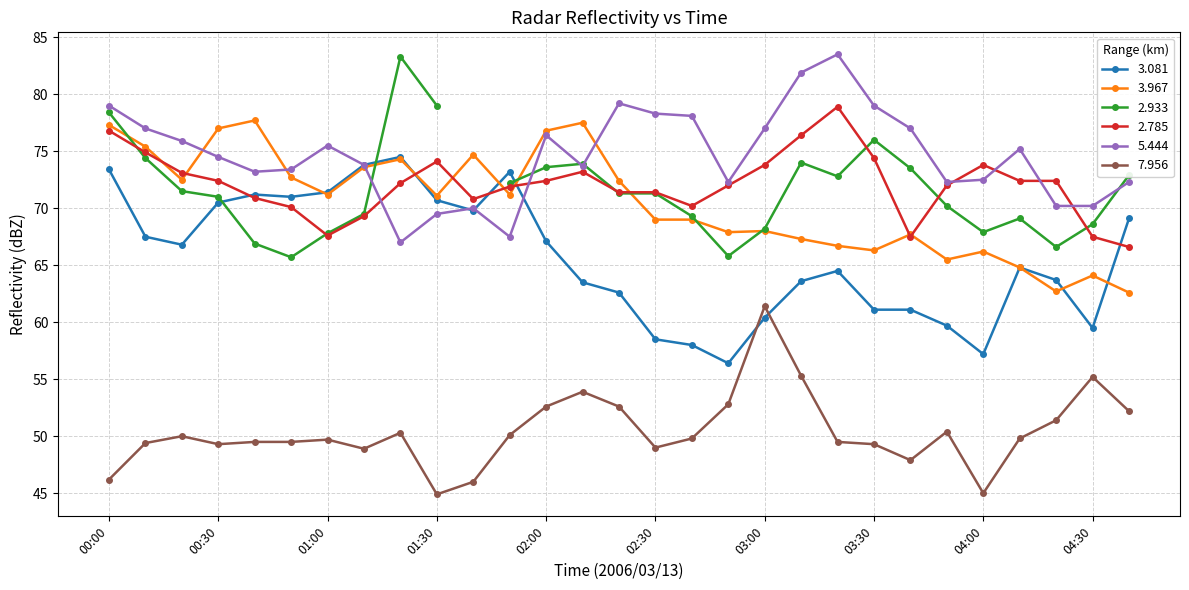

Is it true that 5.444 equals 131.9 at 00:10?

False